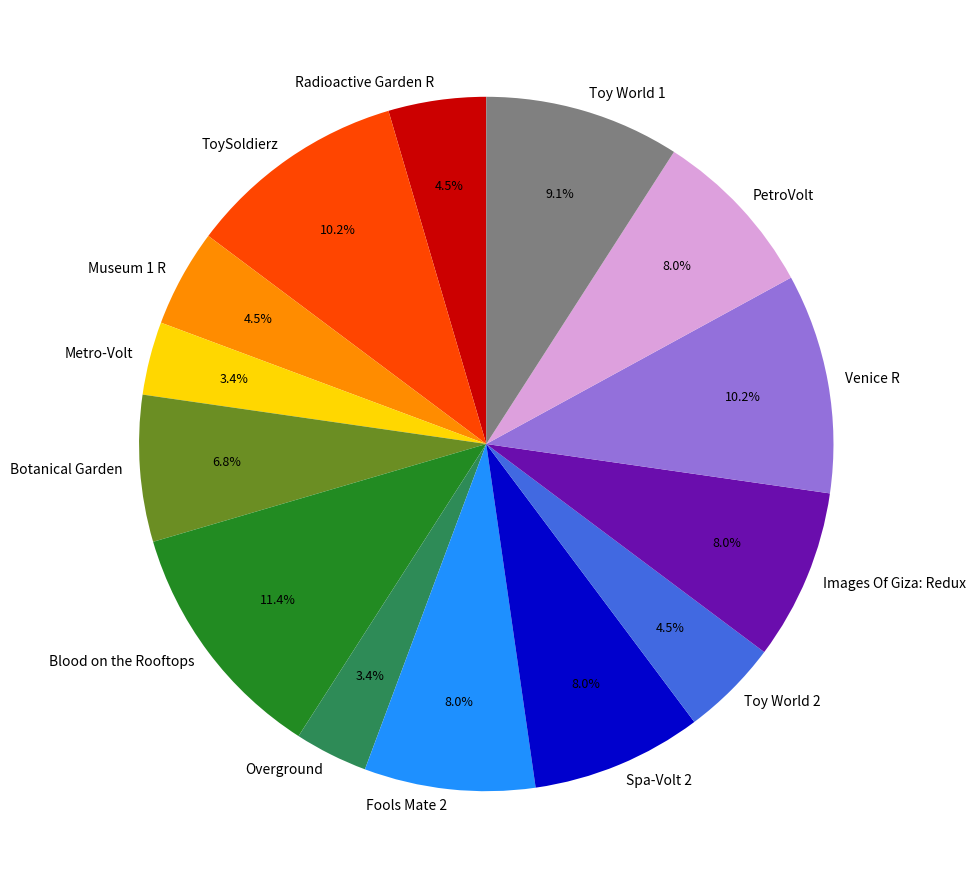

What is the total percentage of ToySoldierz and PetroVolt?

18.2%